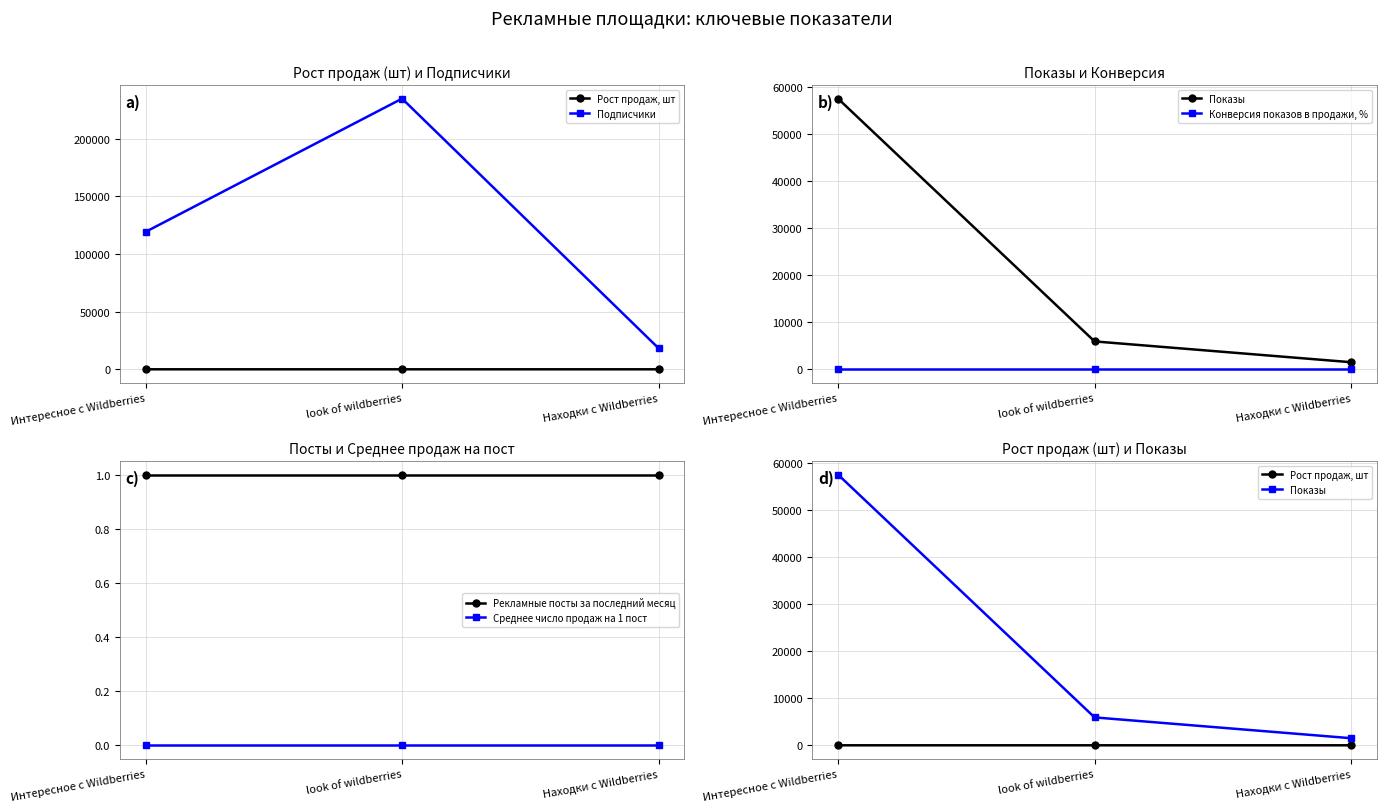

What is the label of the 1st point from the right?

Находки с Wildberries